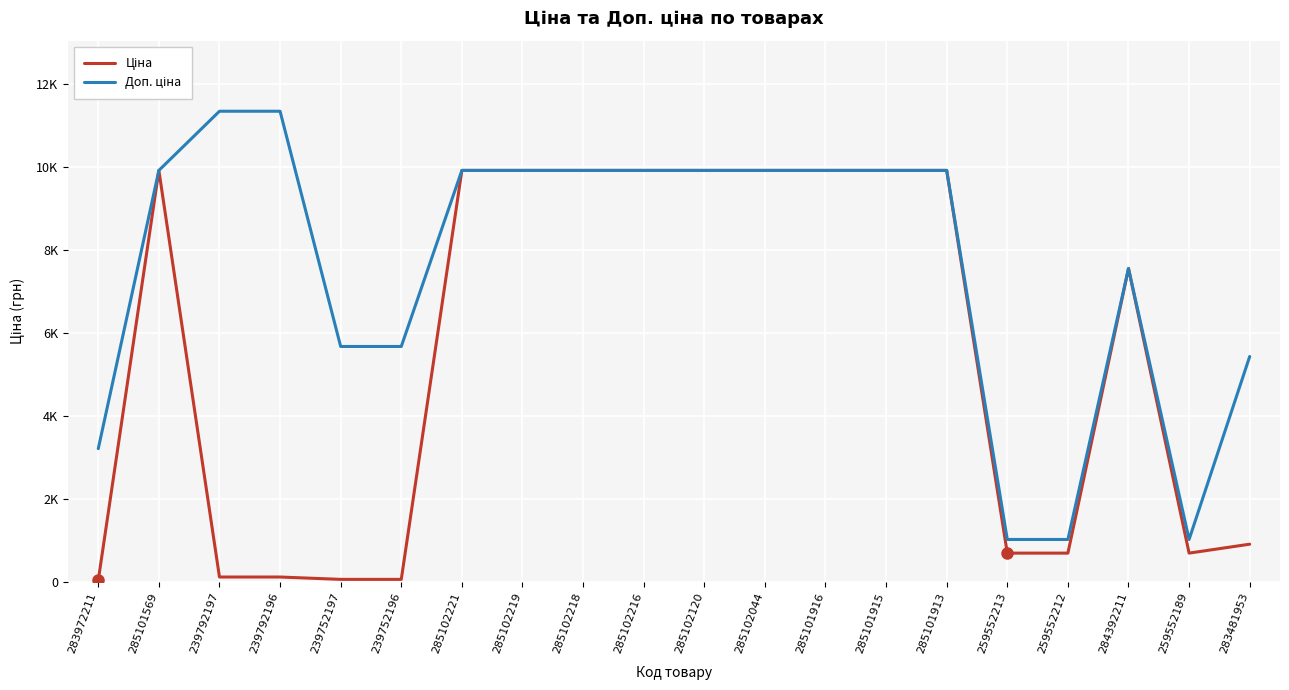

At which category does the chart reach its peak across all series?

239792197